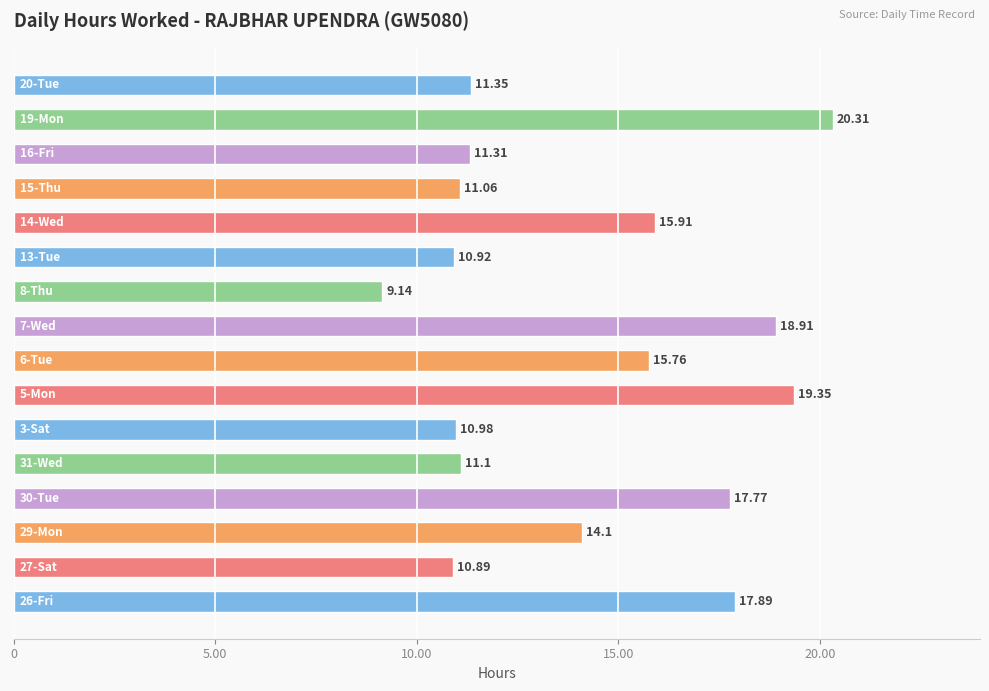

What is the difference between the second highest and minimum values?

10.2